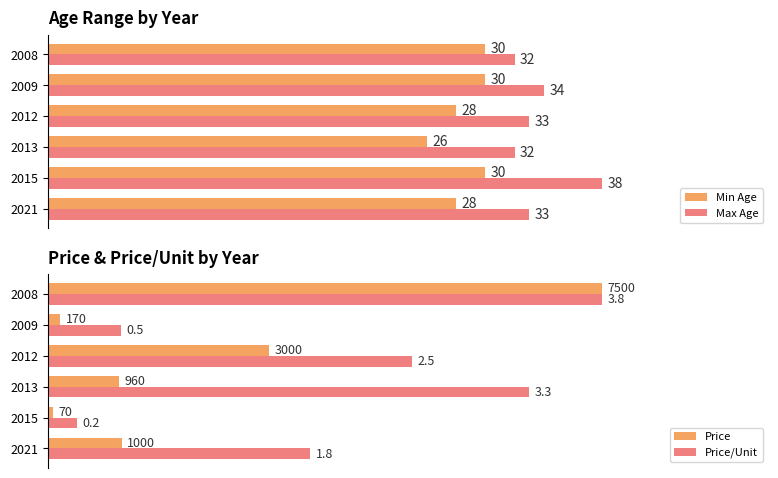

True or false: Min Age has a value of 115.1 at 2015.

False